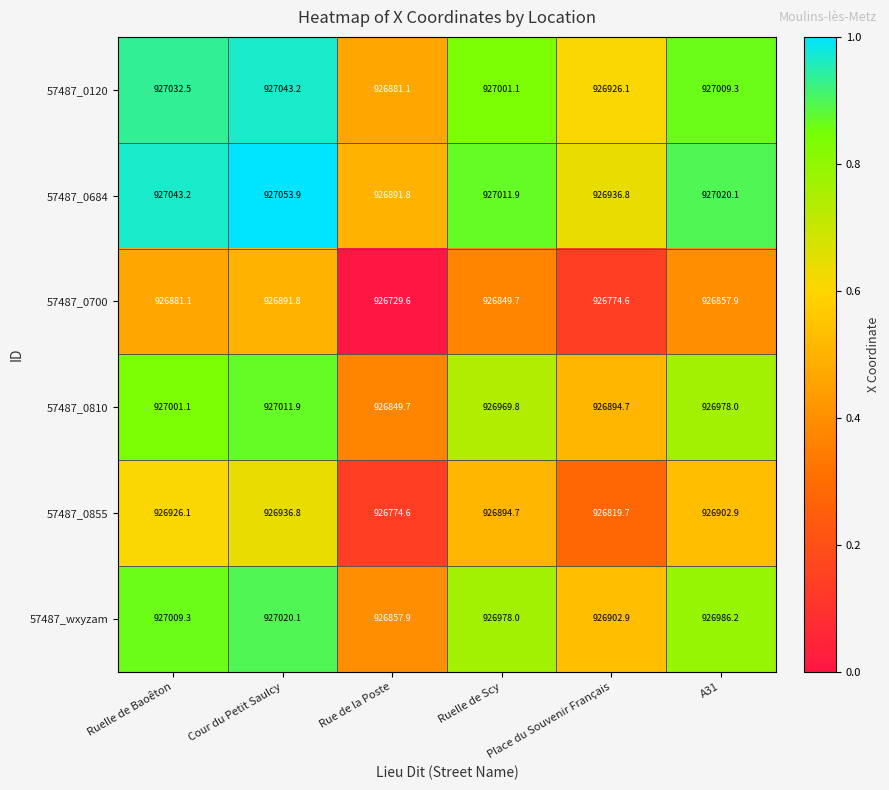

Rank the series by their maximum value, from lowest to highest.

57487_0700, 57487_0855, 57487_0810, 57487_wxyzam, 57487_0120, 57487_0684